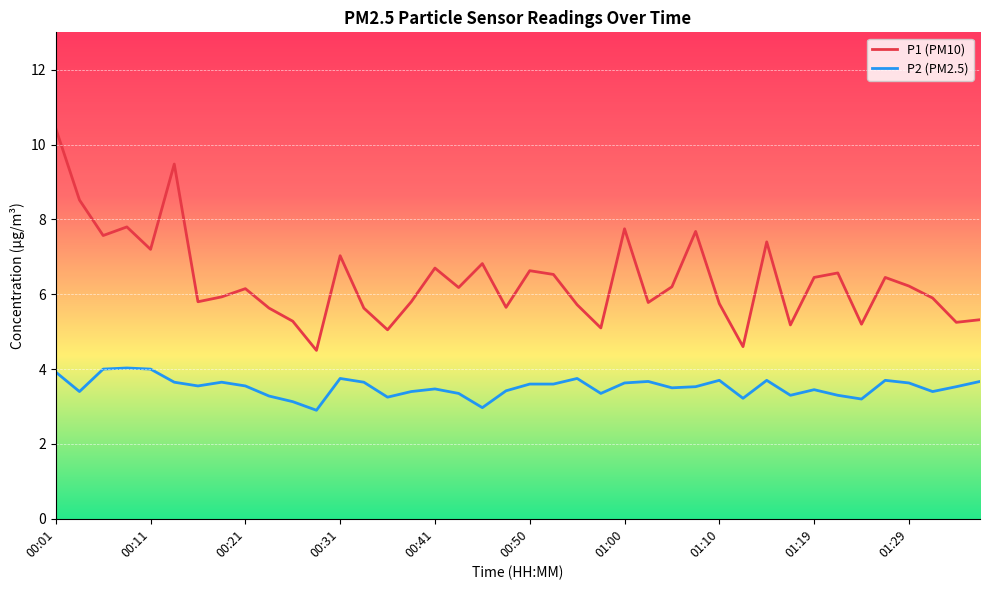

What is the lowest value of the P1 (PM10) series?

4.5